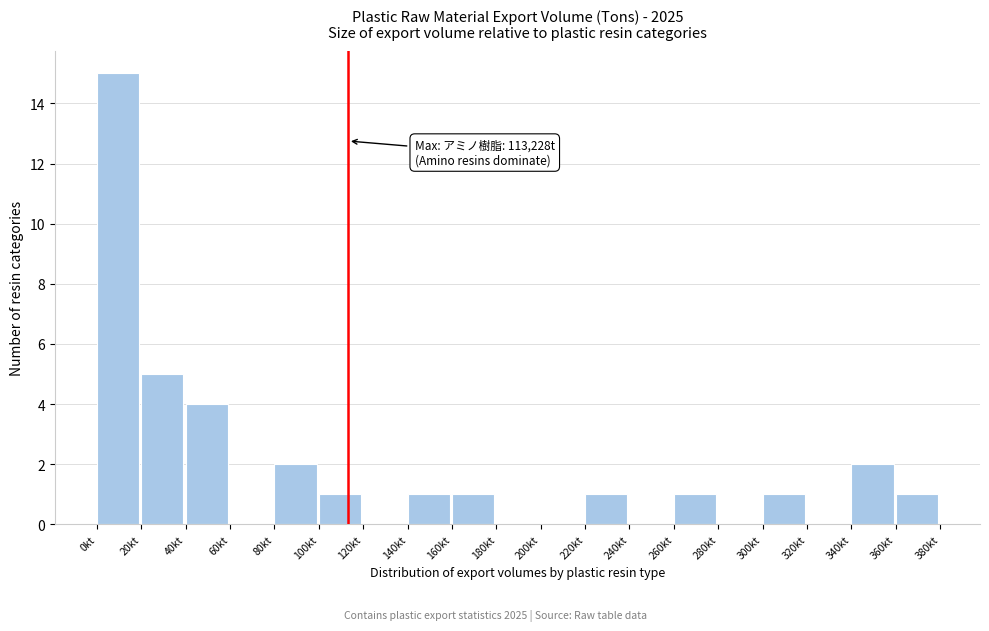

Reading right to left, list all the values displayed in this chart.

360kt=1	340kt=2	320kt=0	300kt=1	280kt=0	260kt=1	240kt=0	220kt=1	200kt=0	180kt=0	160kt=1	140kt=1	120kt=0	100kt=1	80kt=2	60kt=0	40kt=4	20kt=5	0kt=15